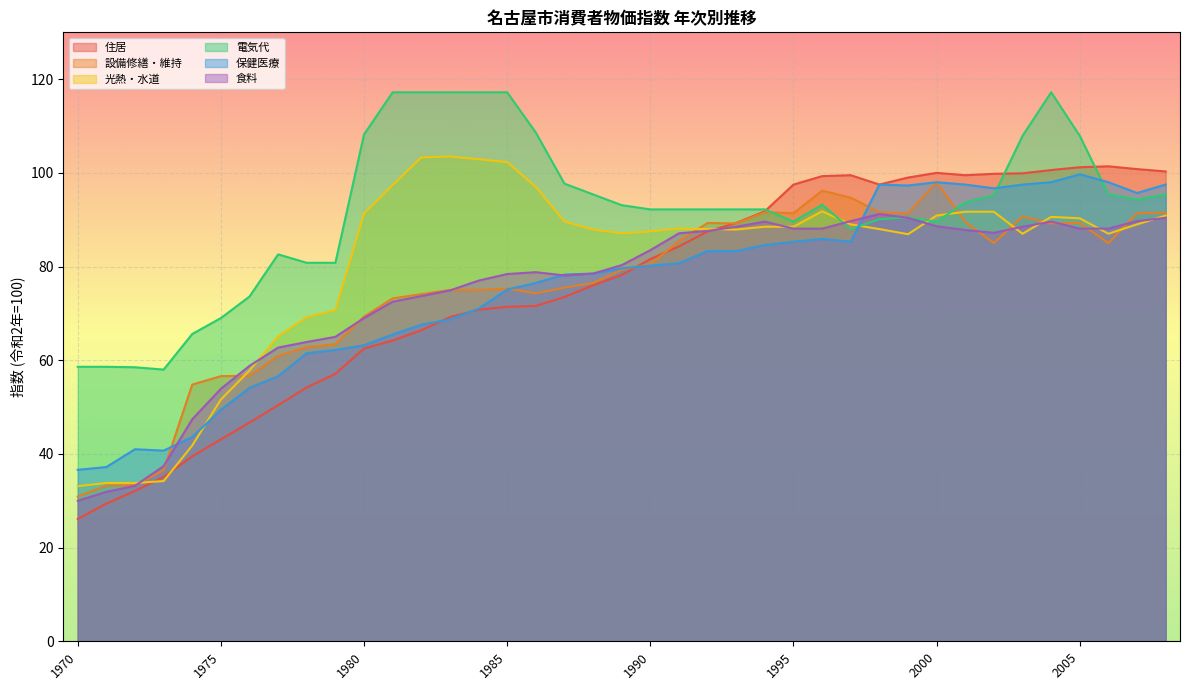

How many lines are shown in the chart?

6